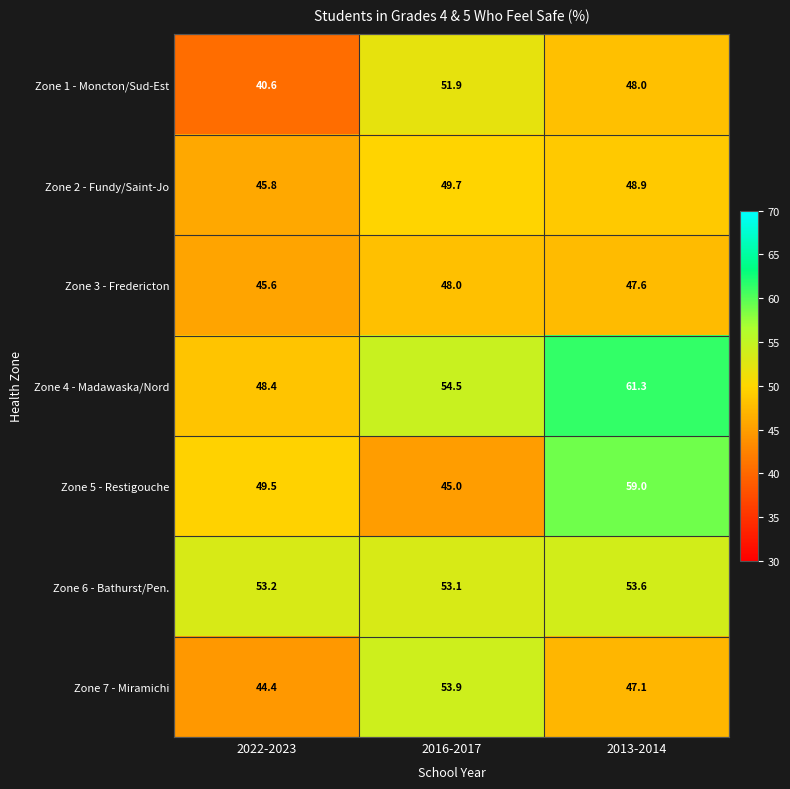

What is the spread (max minus min) of values at 2013-2014?

14.2